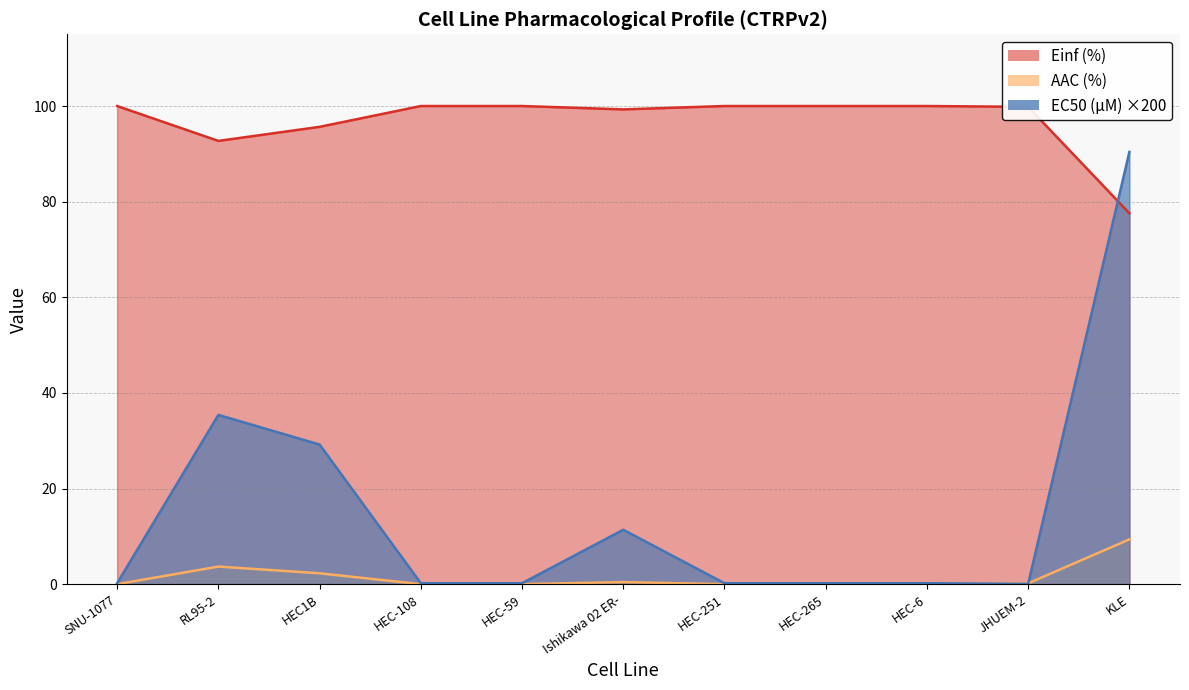

What are all the series names shown in the legend?

EC50 (µM), AAC (%), Einf (%)